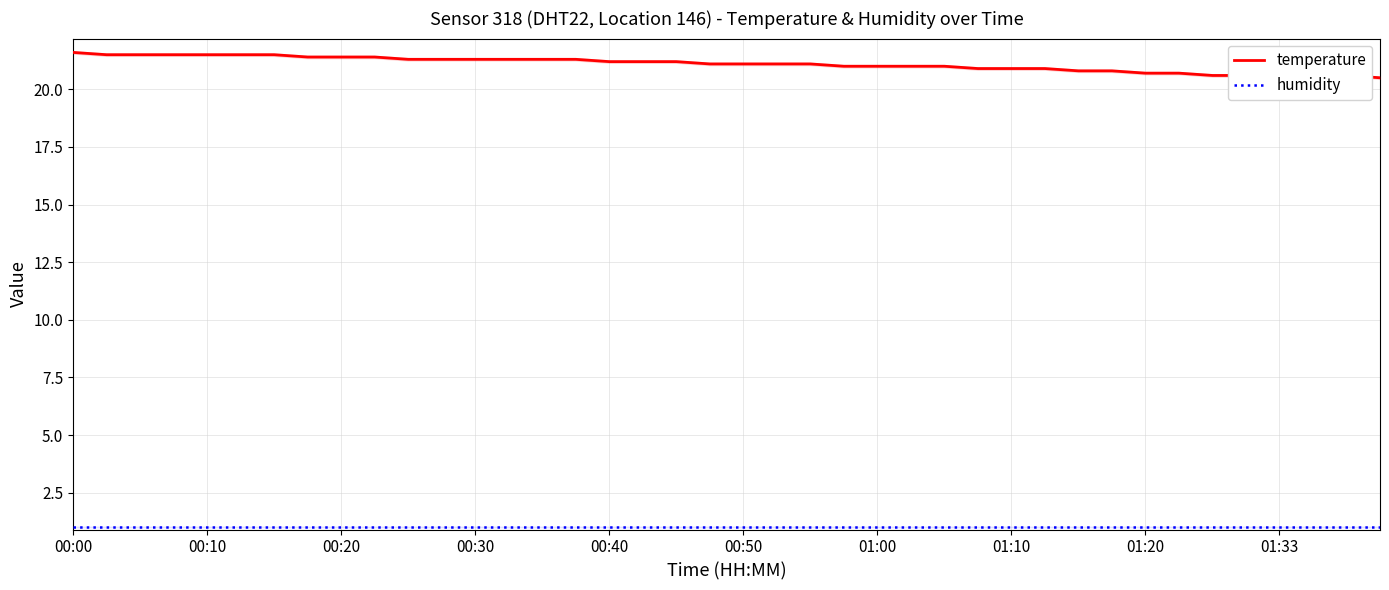

How many lines are shown in the chart?

2